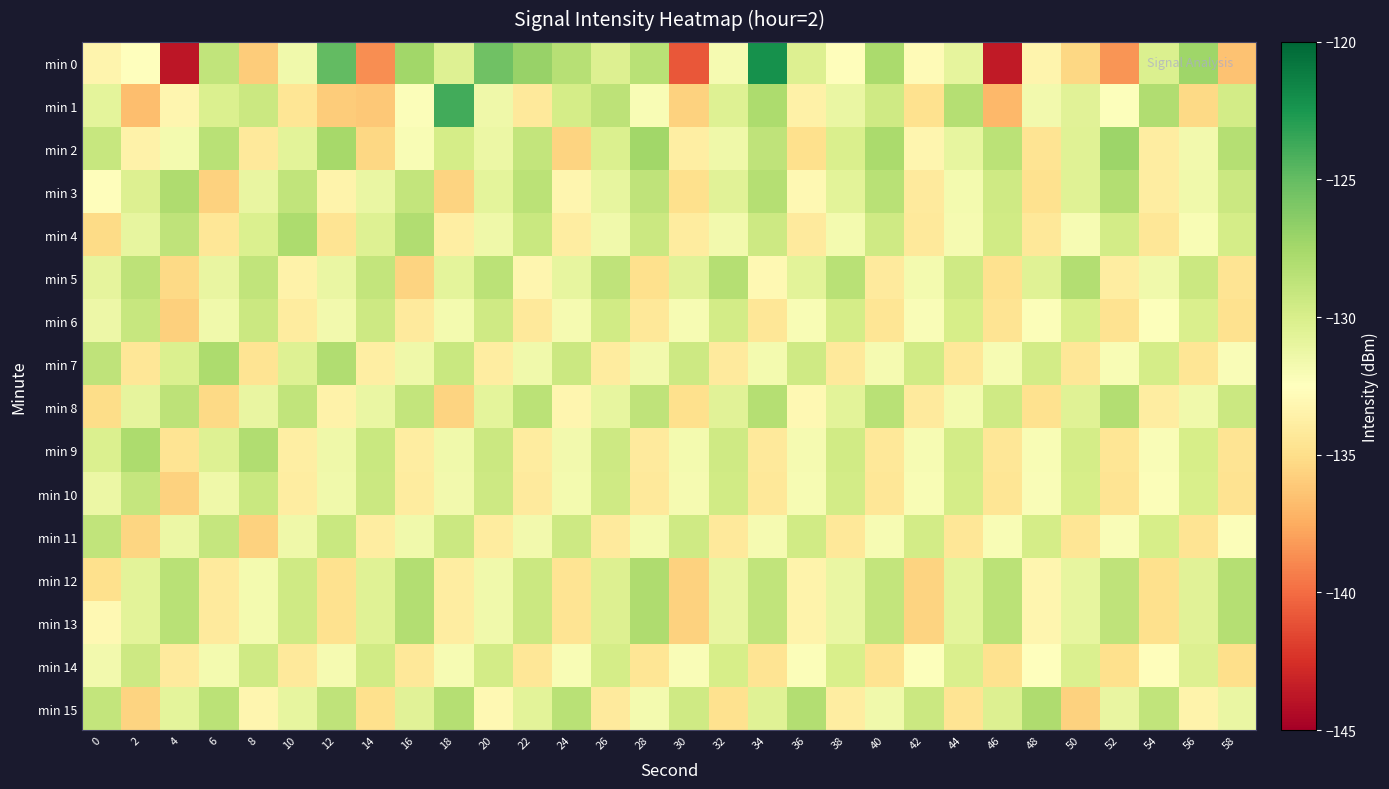

What is the total value across all series at 22?

-2098.8